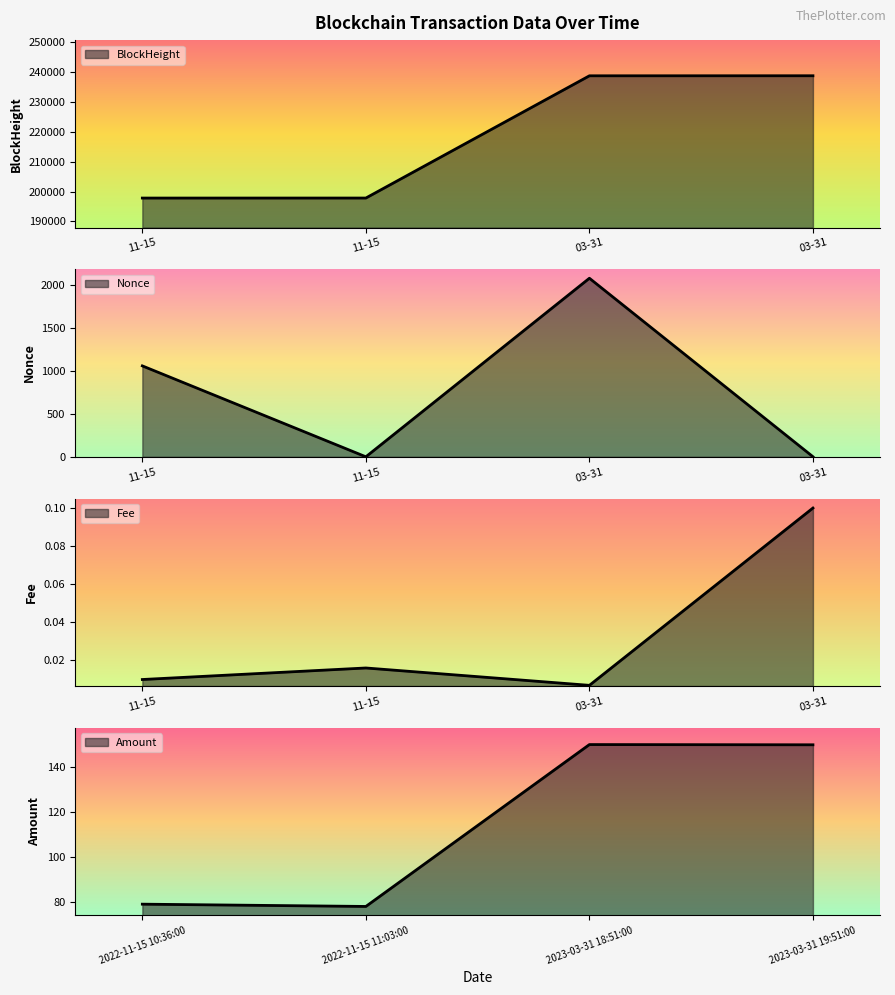

What is the spread (max minus min) of values at 2023-03-31 18:51:00?

238792.0